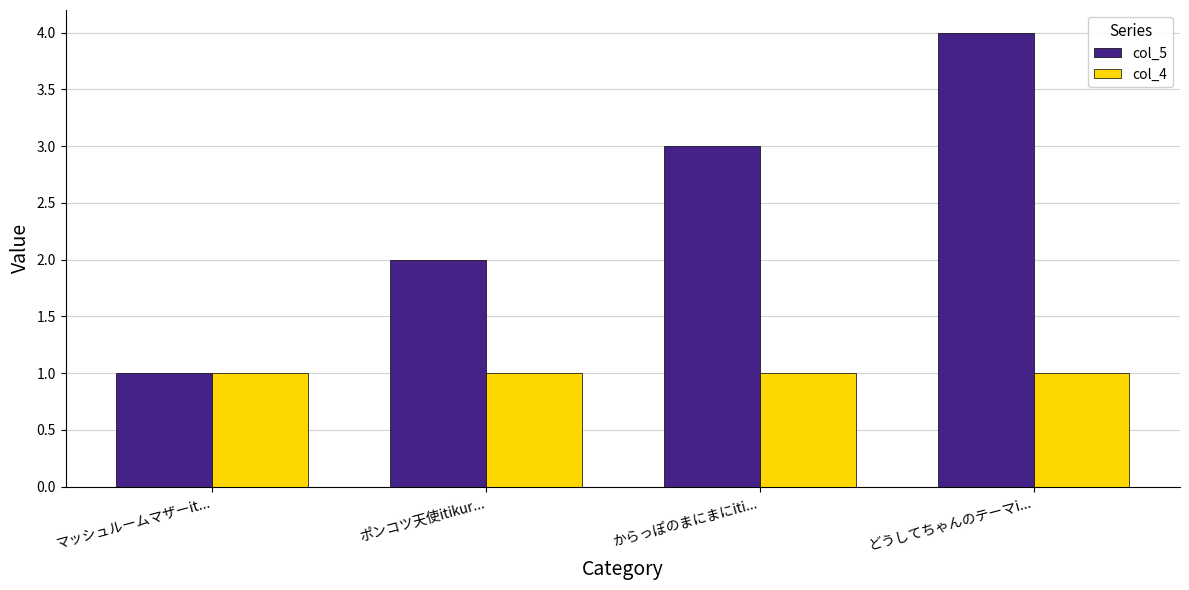

List the series in order of their peak value, lowest first.

col_4, col_5